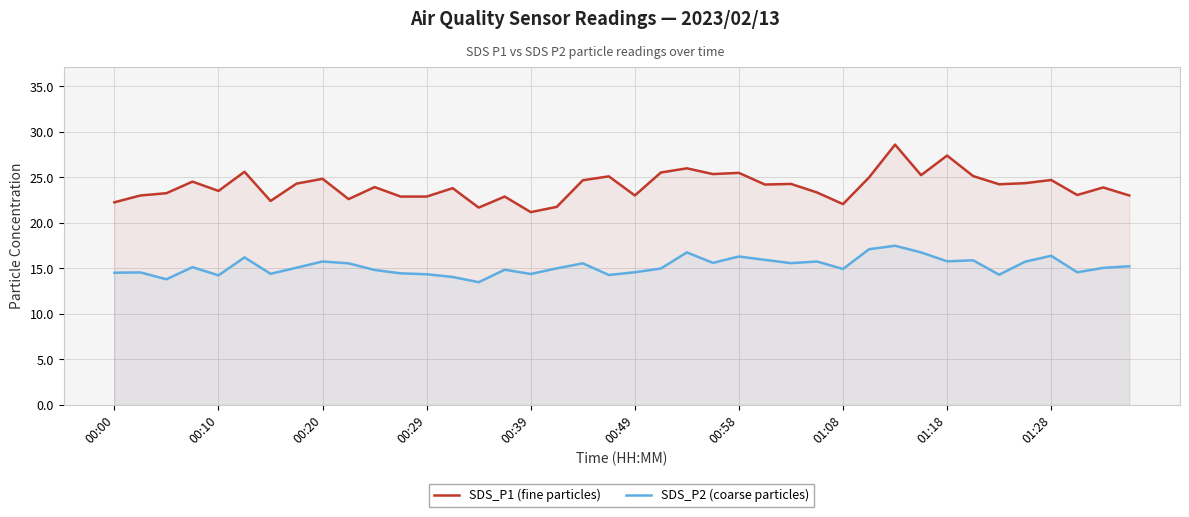

What is the difference between the maximum and minimum values in the SDS_P2 (coarse particles) series?

4.0